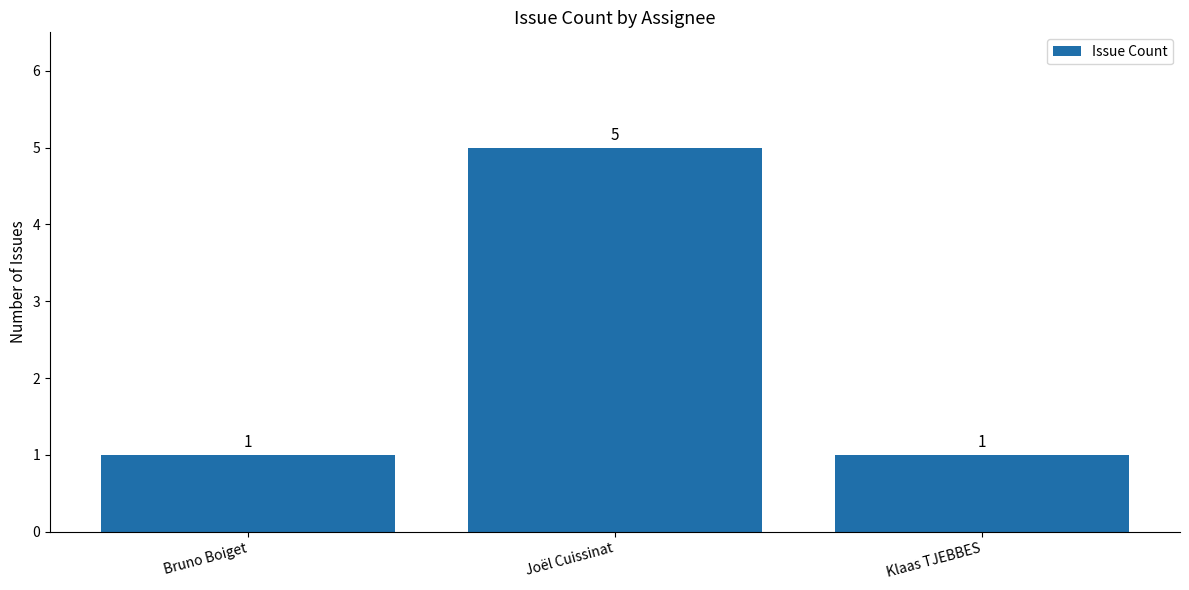

What is the value of the 2nd bar from the left?

5